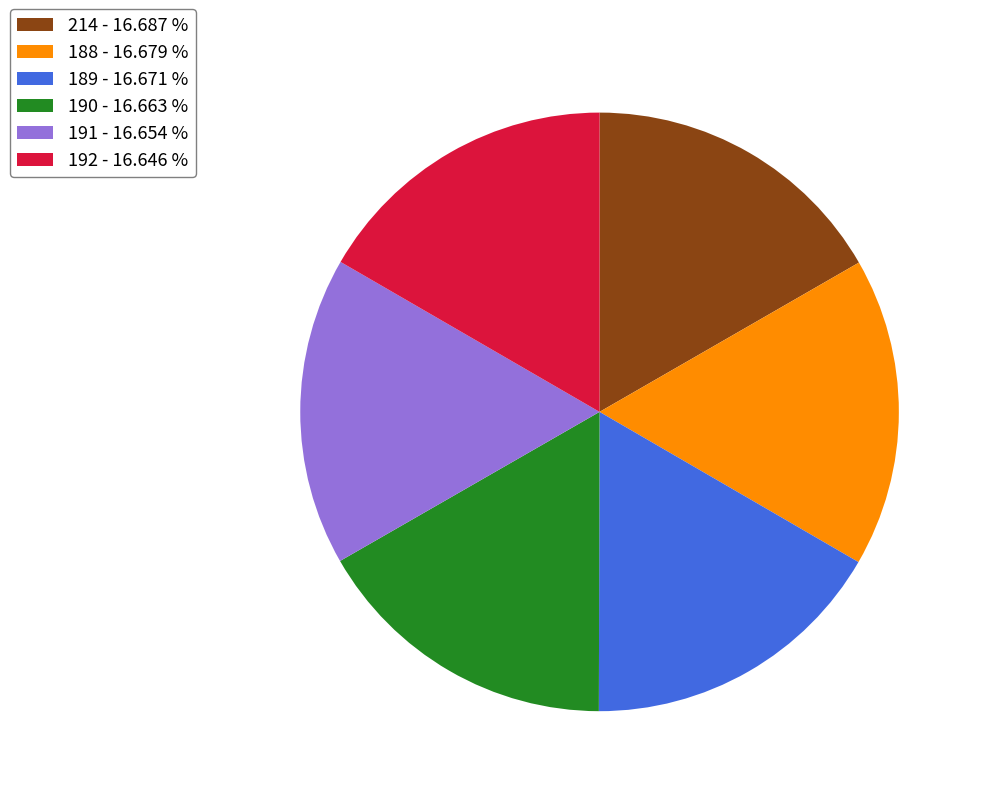

Does any single category account for the majority?

No